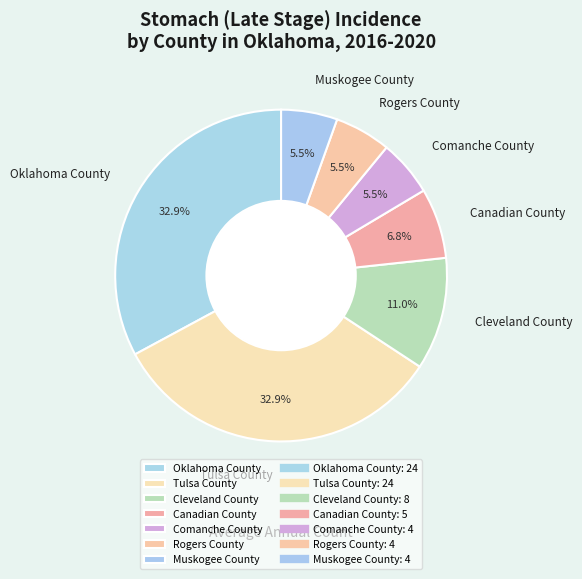

To the nearest percent, what is the difference between the Cleveland County and Comanche County slice percentages?

5%